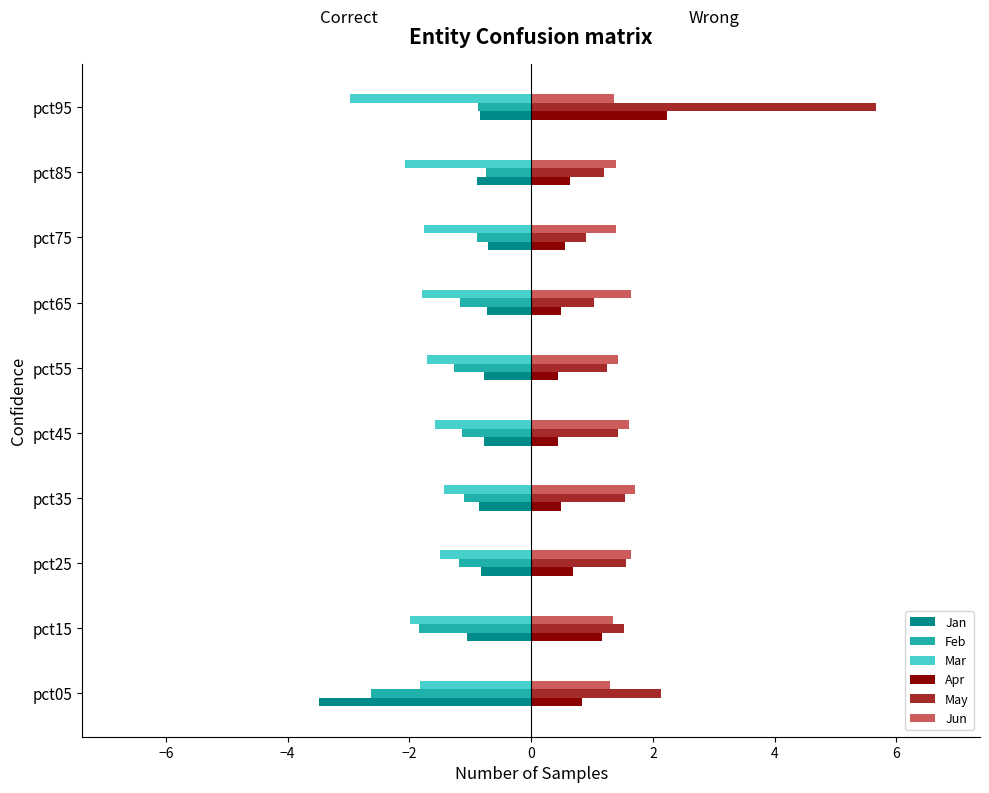

True or false: May has a value of 1.1 at pct25.

False